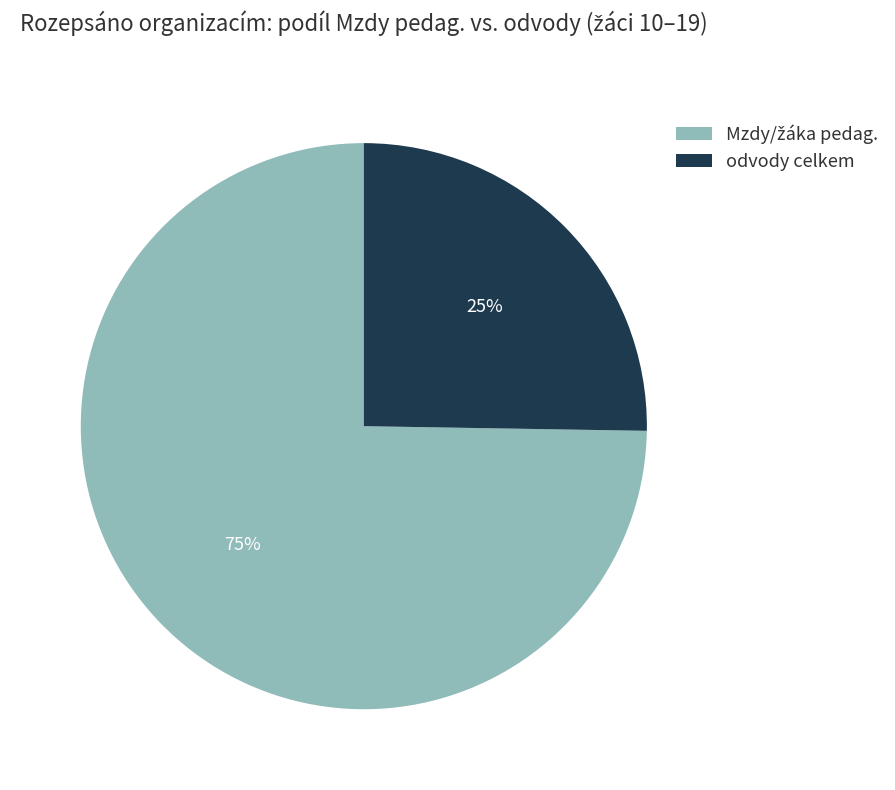

To the nearest percent, what portion does odvody celkem represent?

25%